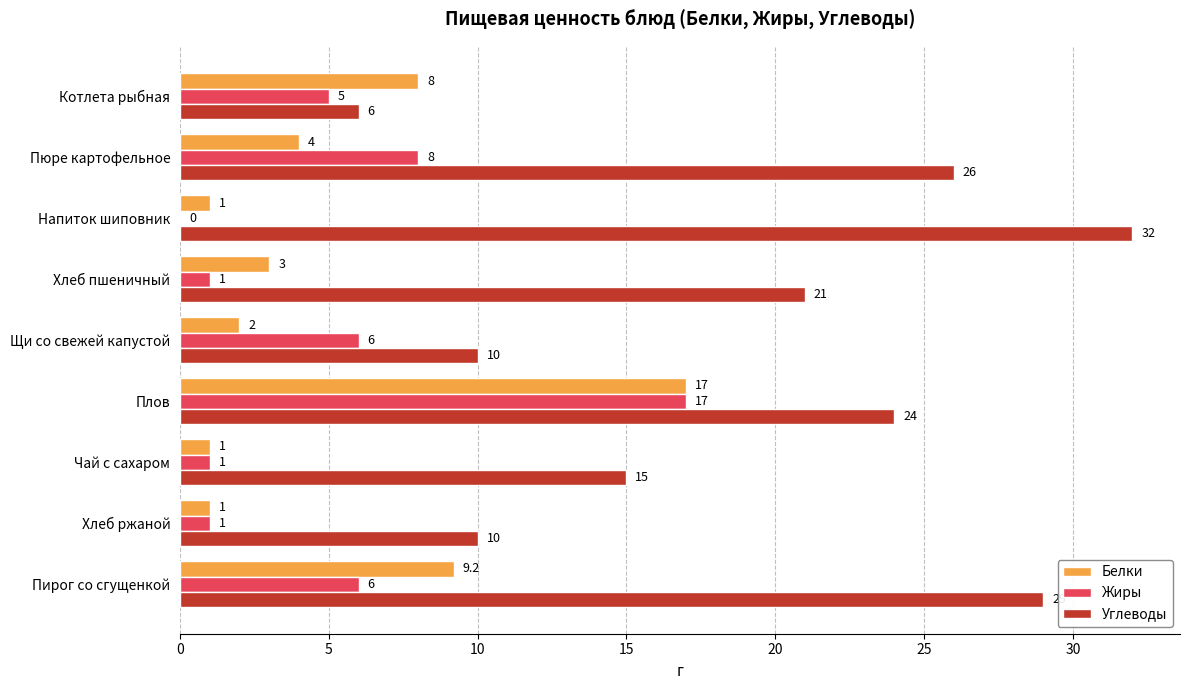

The Жиры series shows 6.0 at Пирог со сгущенкой. True or false?

True